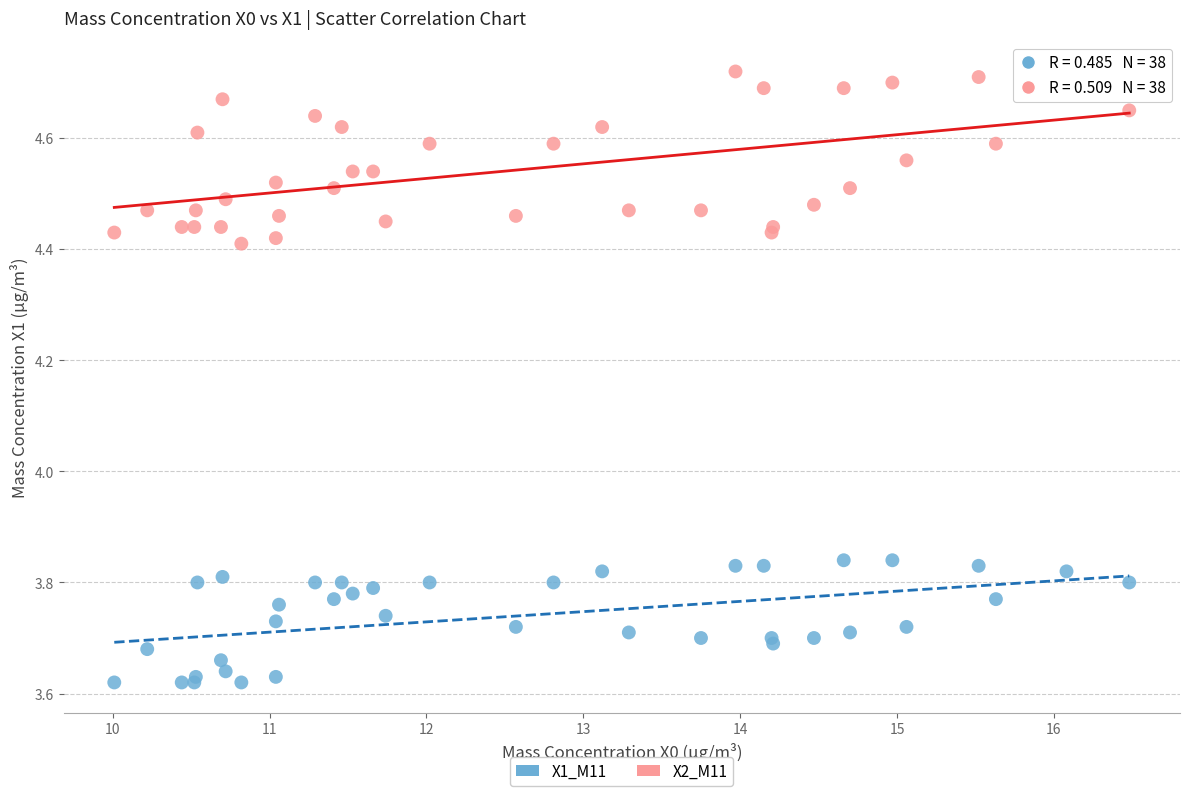

Which series has the widest spread of Y values?

X2_M11